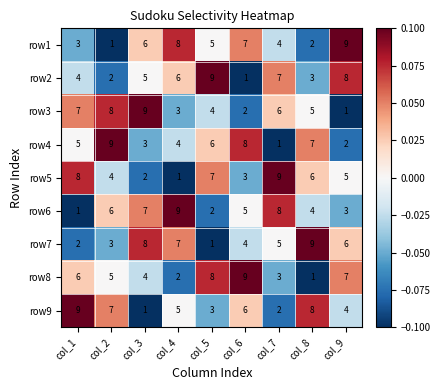

What is the total value across all series at col_5?

45